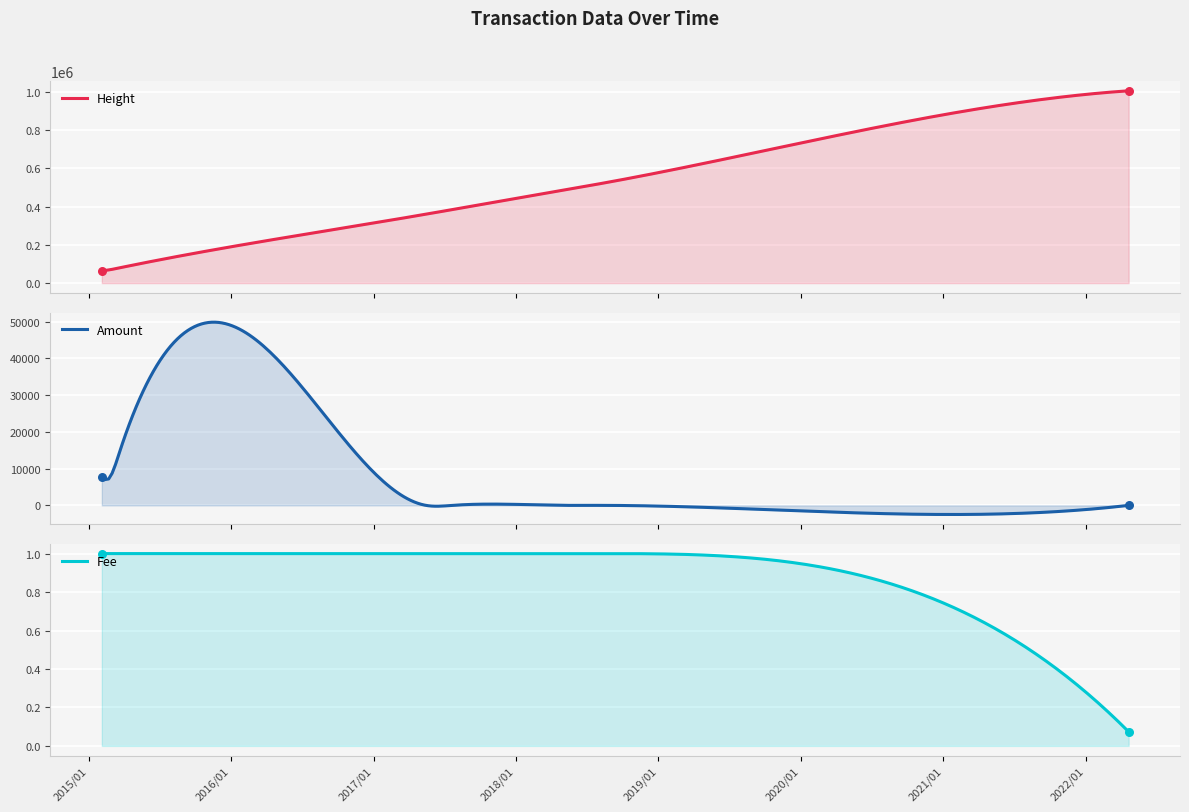

Is the value of Fee at 2017-05-15 greater than the value of Amount at 2017-07-22?

Yes